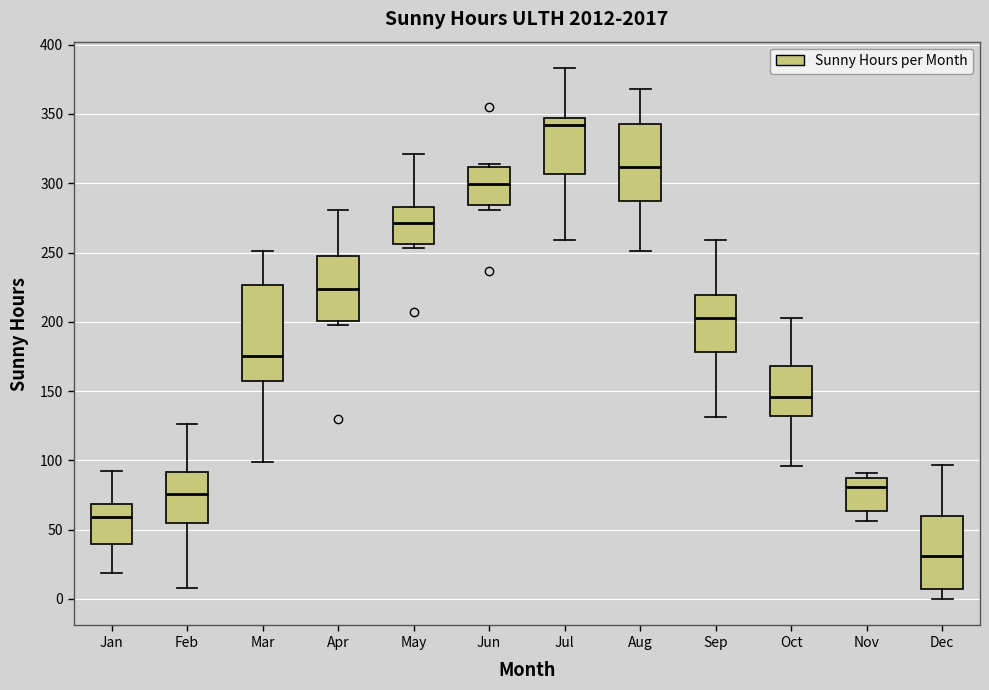

Reading left to right, transcribe this box plot: for each box, give where its median line is, the range the box spans, and where its two whiskers end, as read against the y-axis. The values are not printed on the chart, so give them approximately, as read against the axis.

Jan: median 60, box 40 to 70, whiskers 20 to 90
Feb: median 75, box 55 to 90, whiskers 10 to 125
Mar: median 175, box 160 to 225, whiskers 100 to 250
Apr: median 225, box 200 to 245, whiskers 200 (just below the box's lower edge) to 280
May: median 270, box 255 to 285, whiskers 255 (just below the box's lower edge) to 320
Jun: median 300, box 285 to 310, whiskers 280 to 315
Jul: median 340, box 305 to 345, whiskers 260 to 385
Aug: median 310, box 285 to 345, whiskers 250 to 370
Sep: median 205, box 180 to 220, whiskers 130 to 260
Oct: median 145, box 130 to 170, whiskers 95 to 205
Nov: median 80, box 65 to 90, whiskers 55 to 90 (just above the box's upper edge)
Dec: median 30, box 10 to 60, whiskers 0 to 95